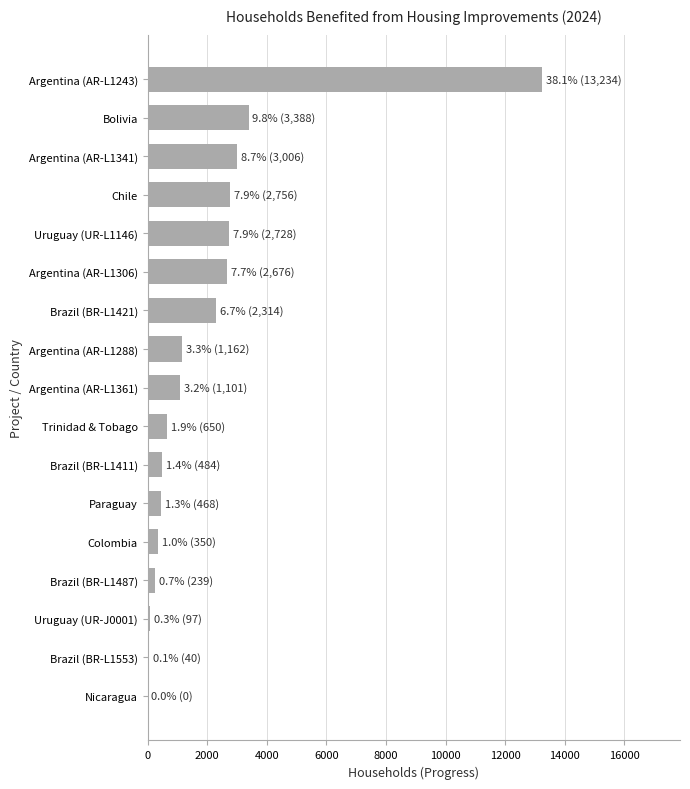

Where is the data nearest to the value 6617?

Bolivia